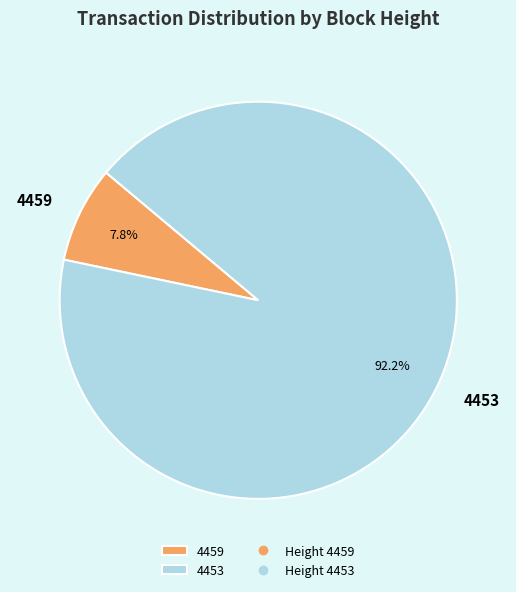

Rank the categories by value from lowest to highest.

4459, 4453